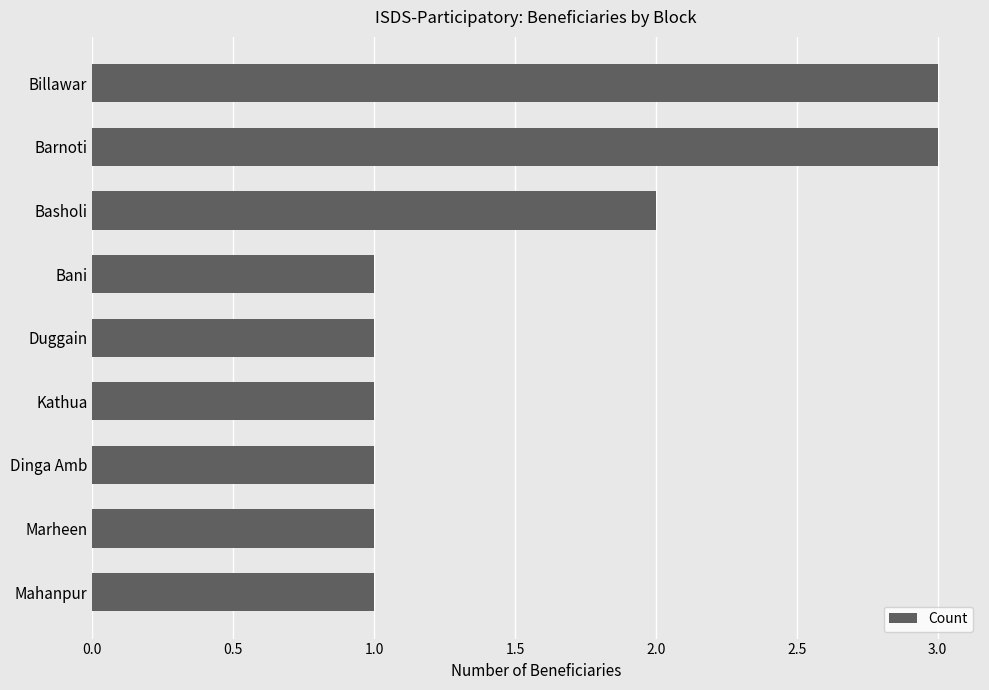

What is the minimum value shown in the chart?

1